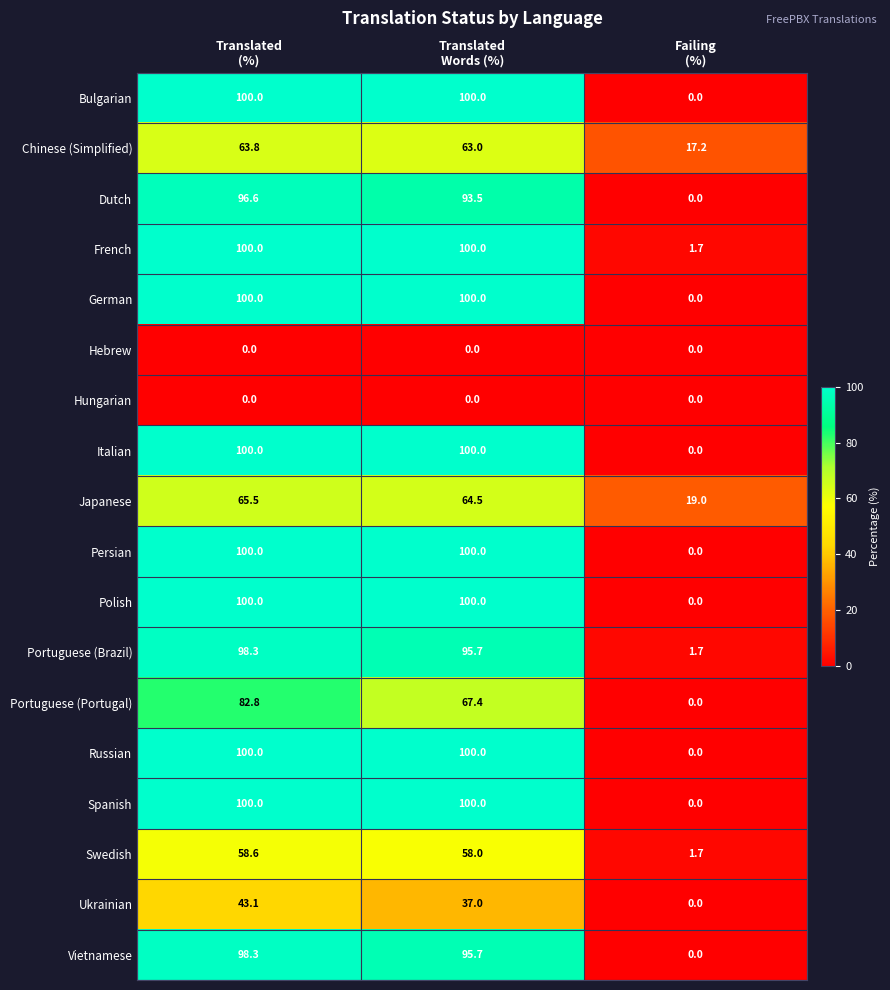

Which series has the largest total across all categories?

French